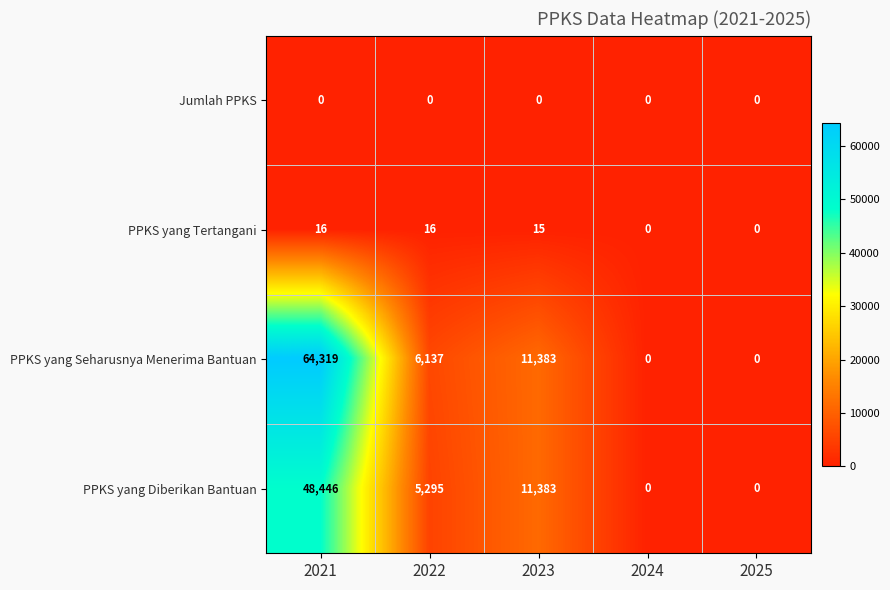

At which label does PPKS yang Diberikan Bantuan first exceed 5295?

2021